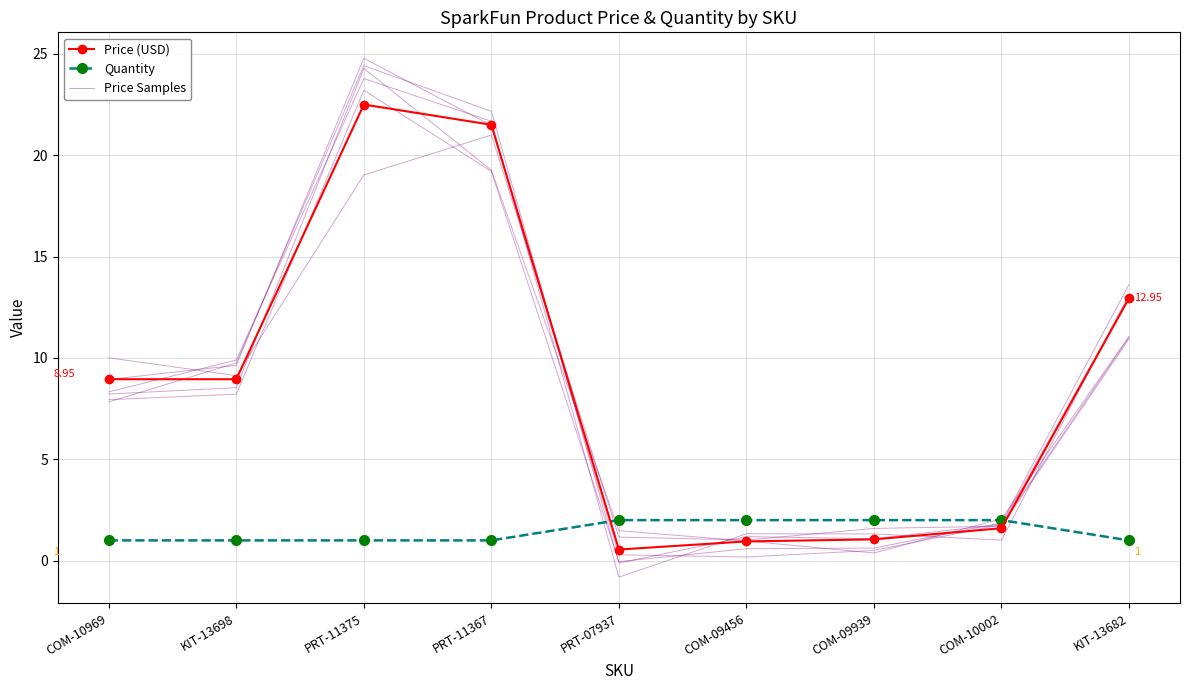

Is this an area chart (filled region under the line)?

No